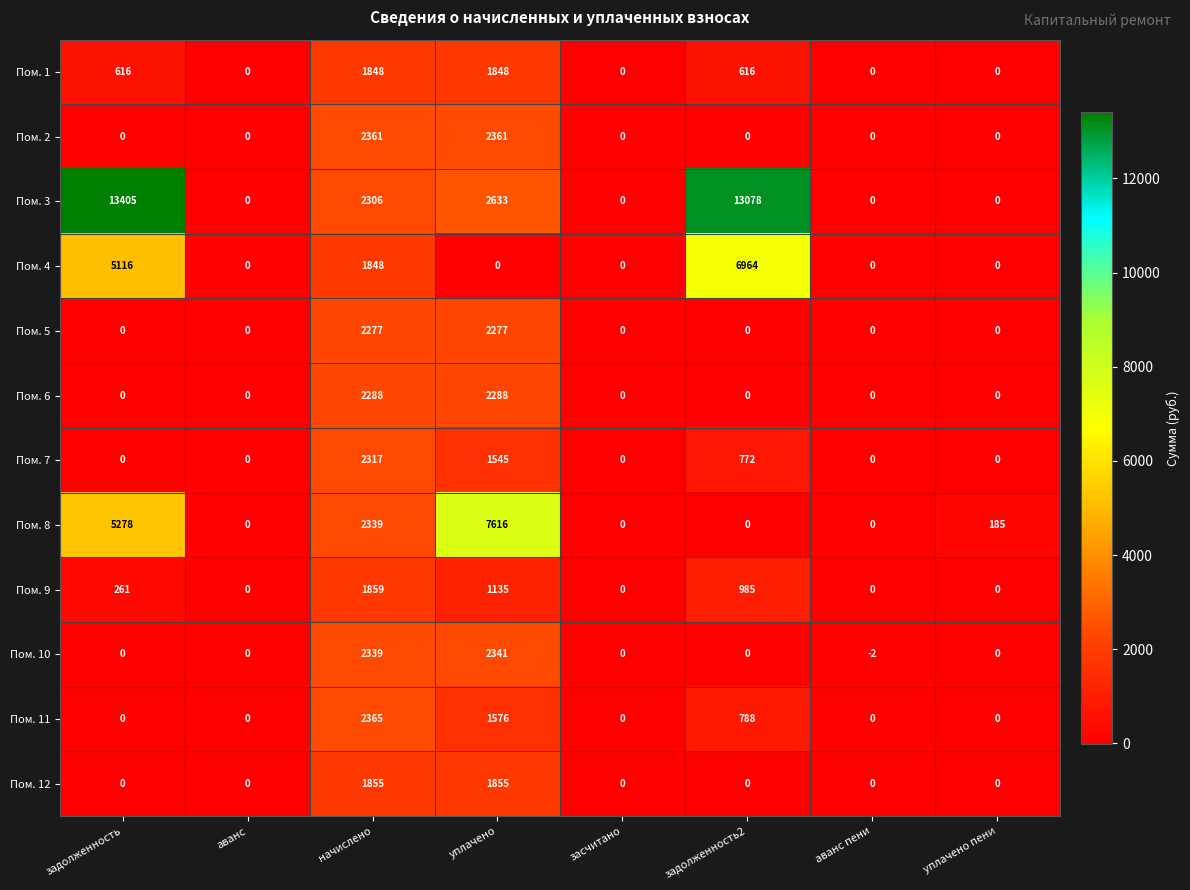

How many distinct data groups are displayed?

12